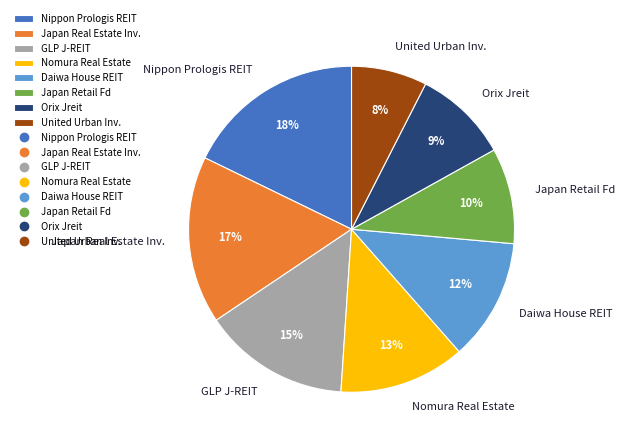

Is there a majority slice in this chart?

No